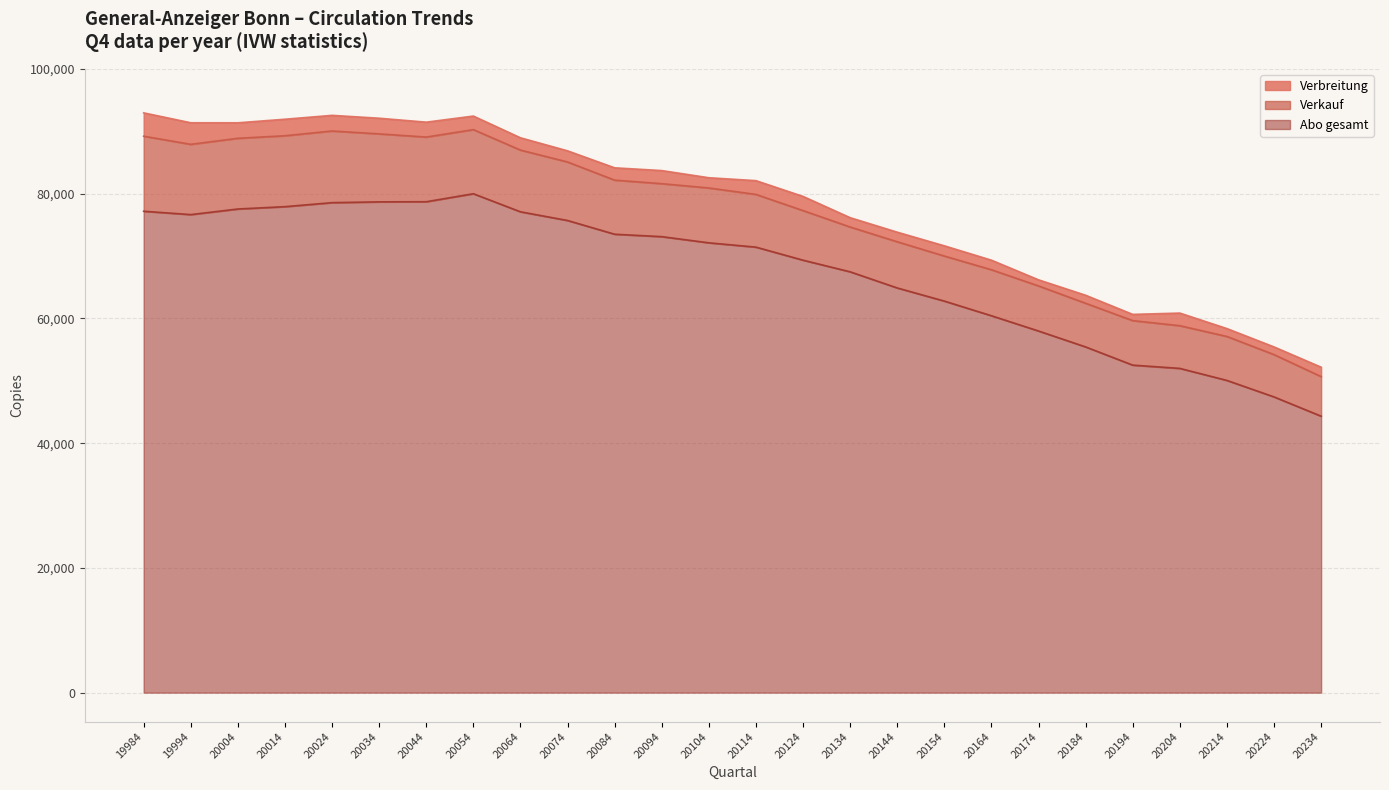

Reading left to right, list all the values displayed in this chart.

Verbreitung: 92966	91378	91371	91944	92565	92104	91472	92452	88968	86876	84152	83711	82561	82094	79569	76158	73833	71646	69344	66192	63719	60652	60862	58375	55435	52184
Verkauf: 89222	87918	88885	89295	90056	89593	89083	90277	86996	85089	82176	81611	80920	79888	77296	74663	72294	70008	67810	65215	62434	59650	58837	57112	54202	50676
Abo gesamt: 77189	76652	77551	77925	78567	78694	78716	79998	77101	75708	73505	73117	72127	71436	69343	67479	64890	62784	60435	57987	55435	52516	51993	50064	47420	44330